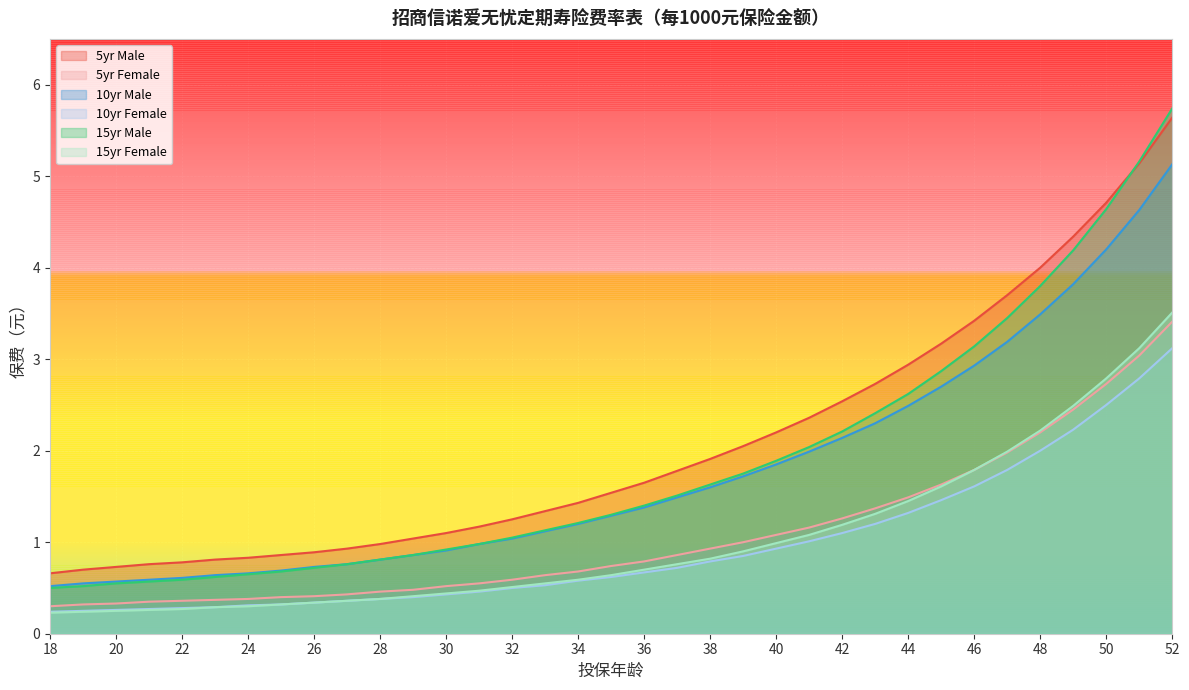

The 10yr Male series shows 2.9 at 46. True or false?

True